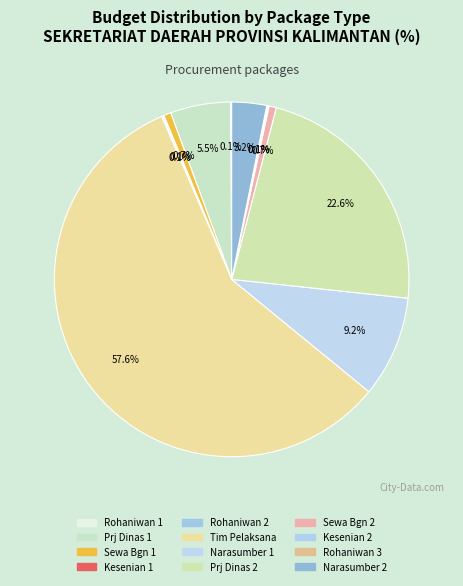

What is the largest slice in the pie chart?

Tim Pelaksana